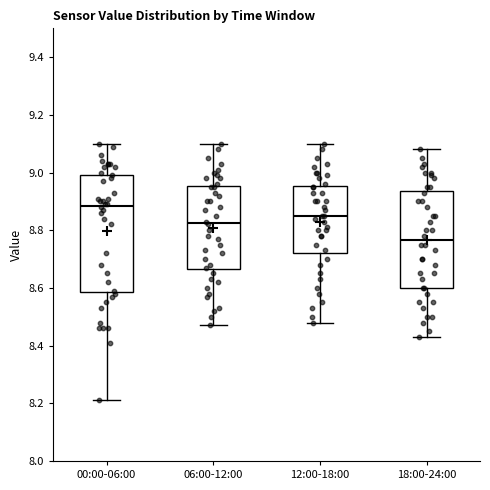

Which box has the lowest median line?

18:00-24:00